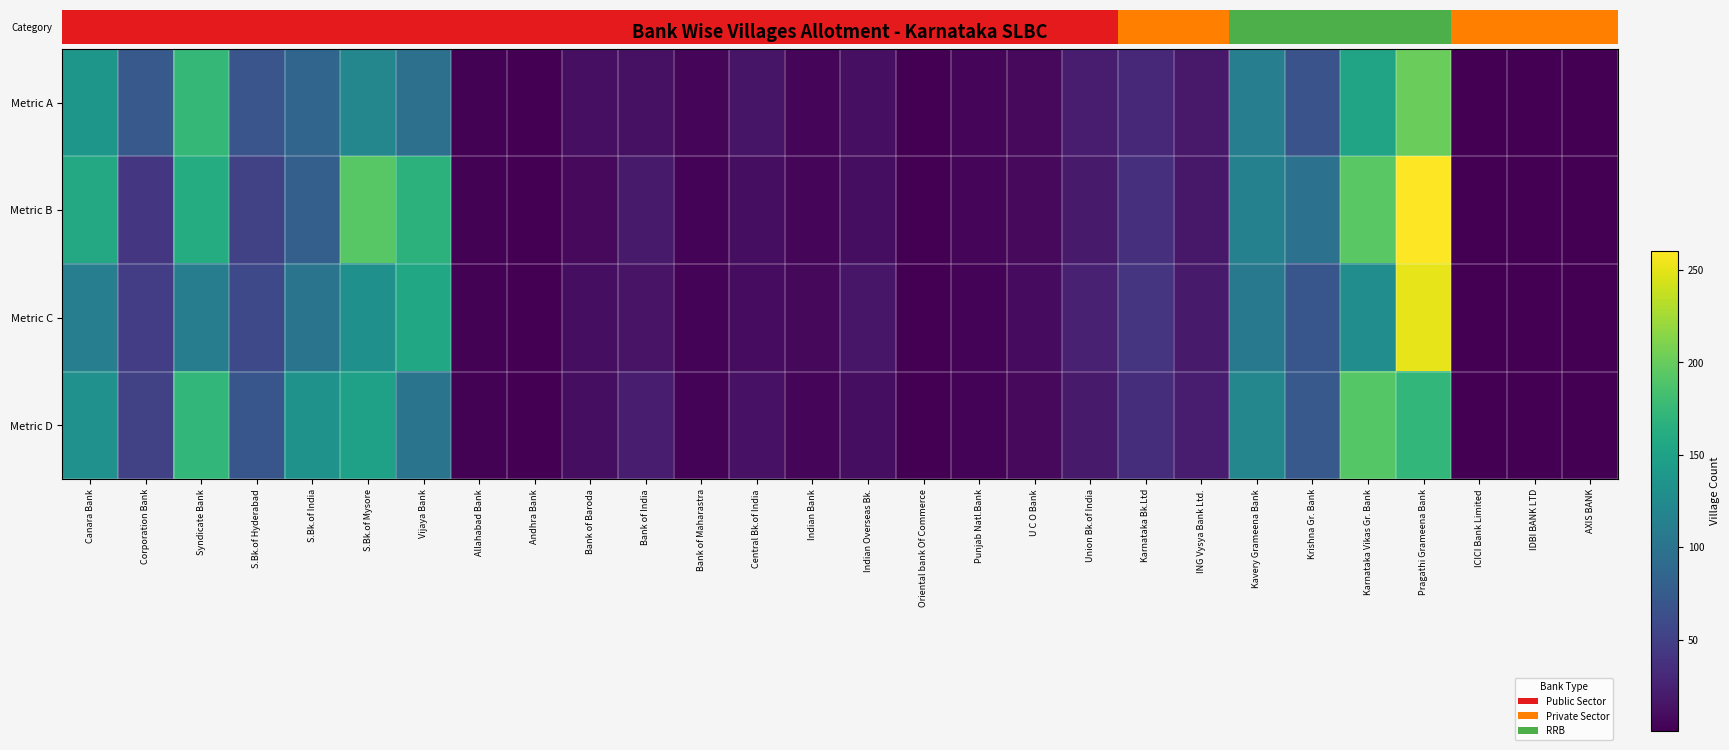

Reading left to right, what are all the values shown in this chart?

Metric A: Canara Bank=137.8	Corporation Bank=73.7	Syndicate Bank=173.2	S.Bk.of Hyderabad=68.8	S.Bk.of India=85.7	S.Bk.of Mysore=120.6	Vijaya Bank=96.3	Allahabad Bank=2.4	Andhra Bank=1.1	Bank of Baroda=11.2	Bank of India=12.8	Bank of Maharastra=3.8	Central Bk.of India=15.6	Indian Bank=4.1	Indian Overseas Bk.=11.3	Oriental bank Of Commerce=0.8	Punjab Natl.Bank=4.4	U C O Bank=7.1	Union Bk.of India=21.1	Karnataka Bk.Ltd=30.6	ING Vysya Bank Ltd.=18.1	Kavery Grameena Bank=111.3	Krishna Gr. Bank=67.4	Karnataka Vikas Gr. Bank=152.7	Pragathi Grameena Bank=200.6	ICICI Bank Limited=1.2	IDBI BANK LTD=0.8	AXIS BANK=1.0
Metric B: Canara Bank=157.3	Corporation Bank=42.2	Syndicate Bank=161.8	S.Bk.of Hyderabad=52.2	S.Bk.of India=79.8	S.Bk.of Mysore=192.9	Vijaya Bank=167.6	Allahabad Bank=2.4	Andhra Bank=0.9	Bank of Baroda=7.6	Bank of India=20.0	Bank of Maharastra=2.9	Central Bk.of India=10.1	Indian Bank=5.0	Indian Overseas Bk.=10.1	Oriental bank Of Commerce=1.2	Punjab Natl.Bank=4.3	U C O Bank=7.7	Union Bk.of India=19.5	Karnataka Bk.Ltd=35.4	ING Vysya Bank Ltd.=17.5	Kavery Grameena Bank=115.1	Krishna Gr. Bank=98.7	Karnataka Vikas Gr. Bank=193.4	Pragathi Grameena Bank=260.3	ICICI Bank Limited=1.2	IDBI BANK LTD=1.1	AXIS BANK=1.3
Metric C: Canara Bank=112.2	Corporation Bank=47.4	Syndicate Bank=110.5	S.Bk.of Hyderabad=58.2	S.Bk.of India=100.8	S.Bk.of Mysore=131.1	Vijaya Bank=156.8	Allahabad Bank=1.8	Andhra Bank=0.9	Bank of Baroda=10.3	Bank of India=14.1	Bank of Maharastra=3.5	Central Bk.of India=9.7	Indian Bank=6.5	Indian Overseas Bk.=16.3	Oriental bank Of Commerce=0.8	Punjab Natl.Bank=3.5	U C O Bank=8.3	Union Bk.of India=24.7	Karnataka Bk.Ltd=39.8	ING Vysya Bank Ltd.=19.8	Kavery Grameena Bank=105.7	Krishna Gr. Bank=70.5	Karnataka Vikas Gr. Bank=127.7	Pragathi Grameena Bank=250.9	ICICI Bank Limited=1.1	IDBI BANK LTD=0.9	AXIS BANK=0.7
Metric D: Canara Bank=132.1	Corporation Bank=51.9	Syndicate Bank=172.9	S.Bk.of Hyderabad=70.4	S.Bk.of India=133.1	S.Bk.of Mysore=149.5	Vijaya Bank=101.1	Allahabad Bank=2.3	Andhra Bank=1.2	Bank of Baroda=10.4	Bank of India=20.9	Bank of Maharastra=3.0	Central Bk.of India=13.2	Indian Bank=4.8	Indian Overseas Bk.=10.0	Oriental bank Of Commerce=0.8	Punjab Natl.Bank=3.6	U C O Bank=7.6	Union Bk.of India=19.5	Karnataka Bk.Ltd=35.2	ING Vysya Bank Ltd.=21.2	Kavery Grameena Bank=120.6	Krishna Gr. Bank=72.9	Karnataka Vikas Gr. Bank=191.5	Pragathi Grameena Bank=172.5	ICICI Bank Limited=0.7	IDBI BANK LTD=0.9	AXIS BANK=0.8